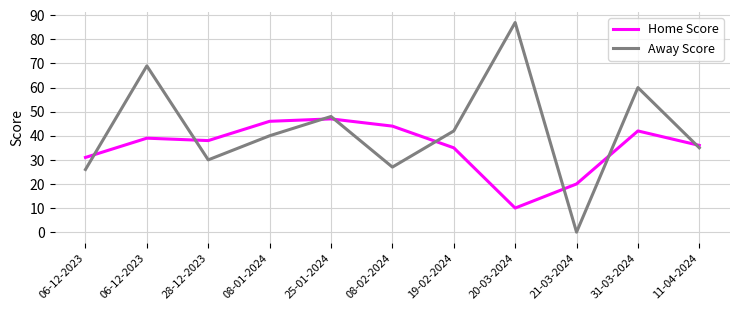

Rank the series by their maximum value, from highest to lowest.

Away Score, Home Score